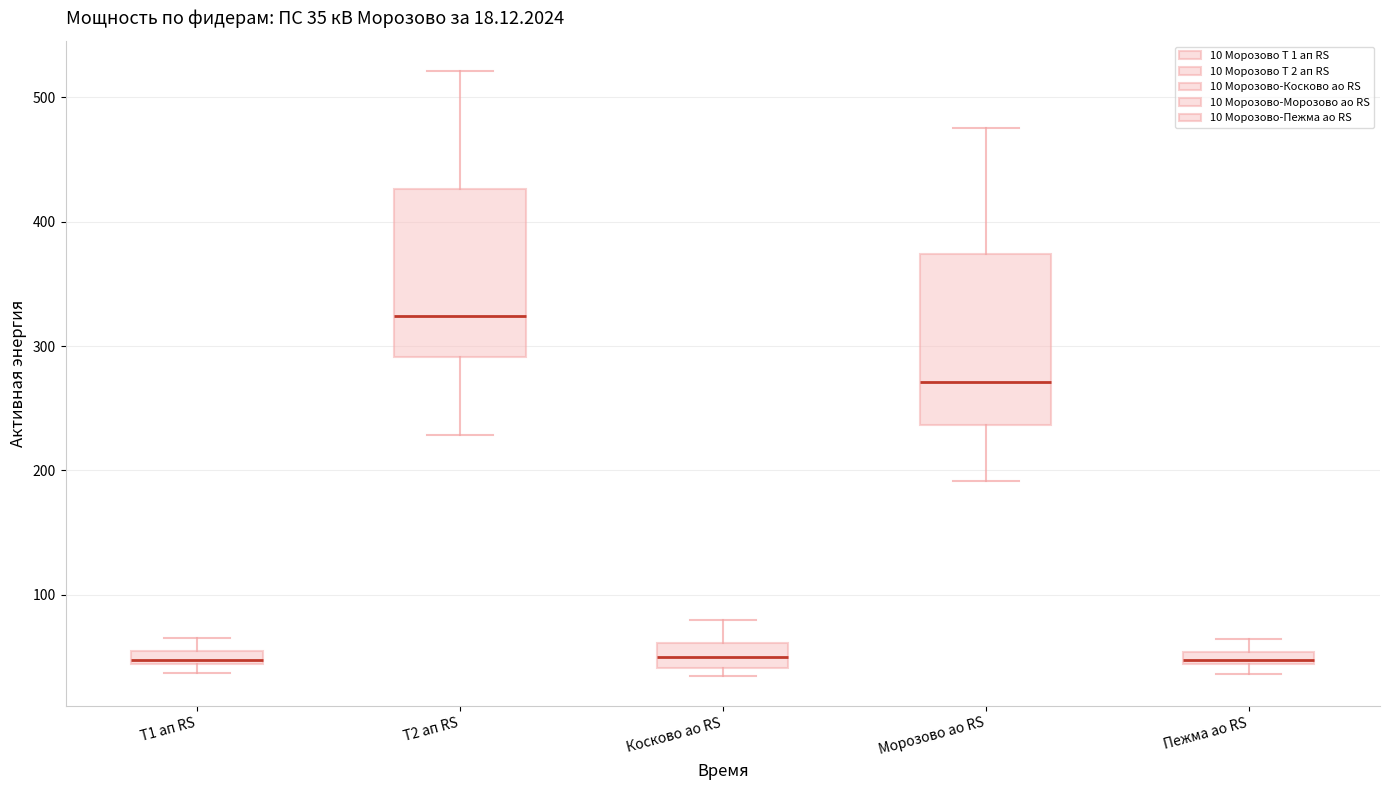

Which box has the highest median line?

Т2 ап RS